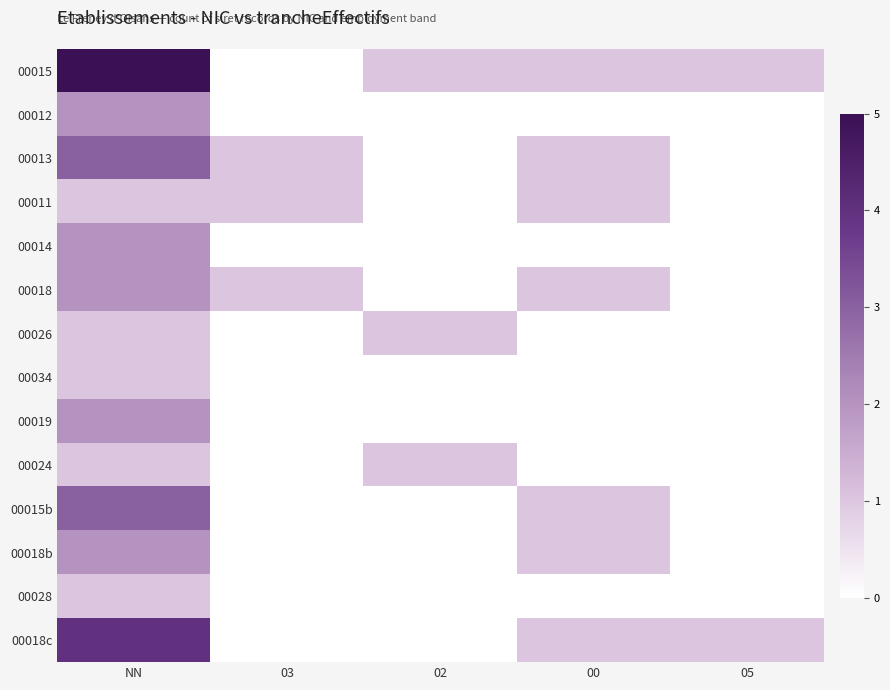

At 05, list the series in order from smallest to largest.

00012, 00013, 00011, 00014, 00018, 00026, 00034, 00019, 00024, 00015b, 00018b, 00028, 00015, 00018c